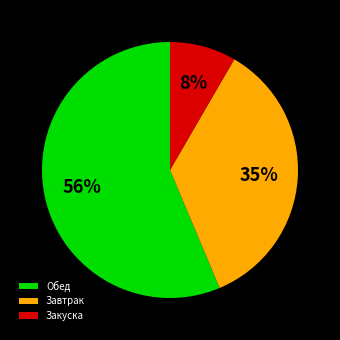

Which has a higher value, Закуска or Завтрак?

Завтрак